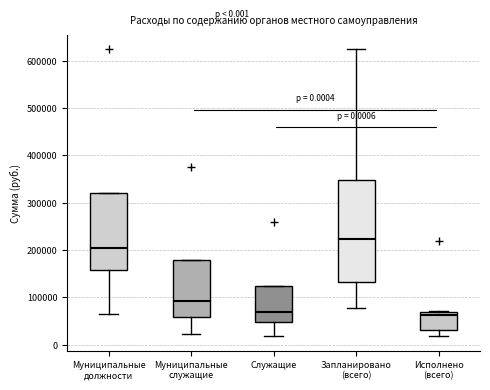

Comparing the boxes themselves (not the whiskers), which one is the tallest?

Запланировано (всего)